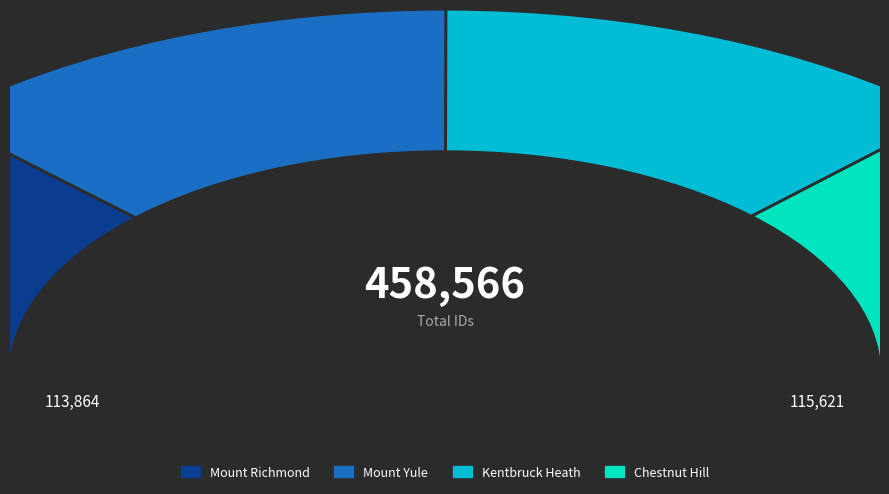

Combined, do Mount Yule and Mount Richmond account for over 50%?

Yes